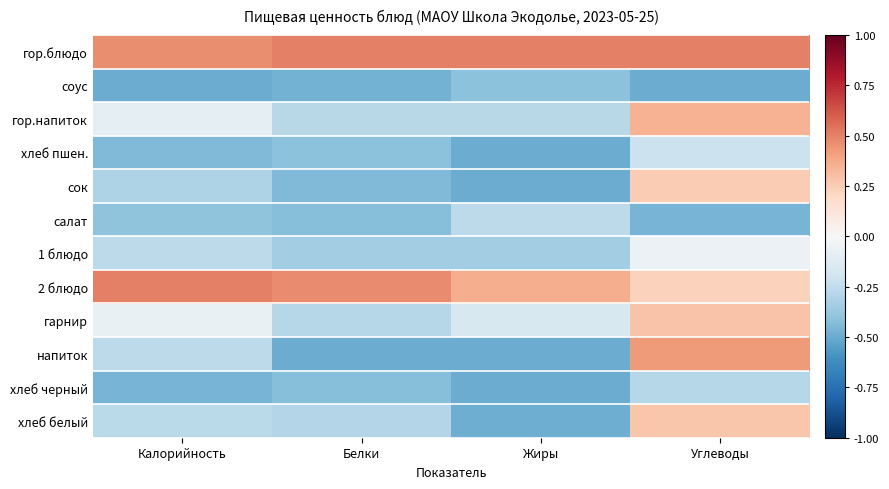

What is the minimum value for гор.напиток?

-0.3